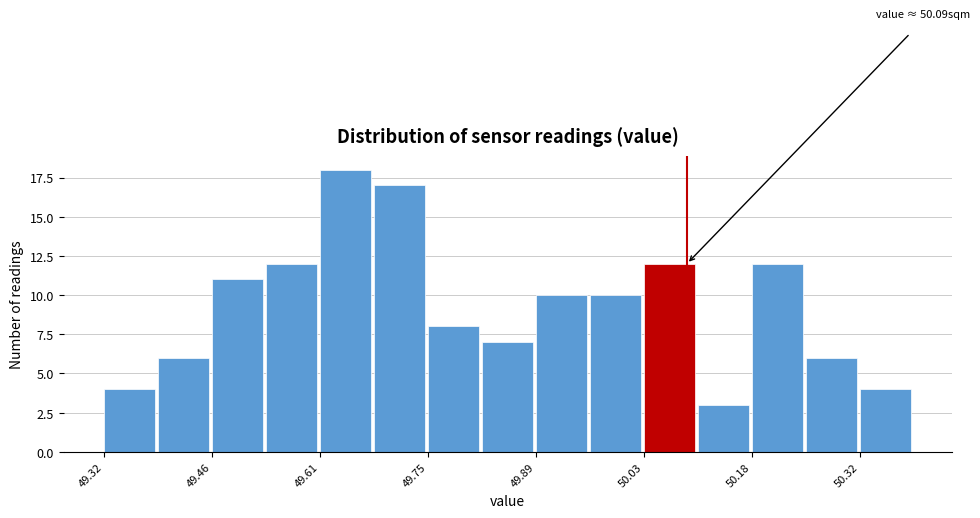

Around what value on the x-axis is the tallest bar? Give the approximate position of its centre, as read against the axis.

49.64